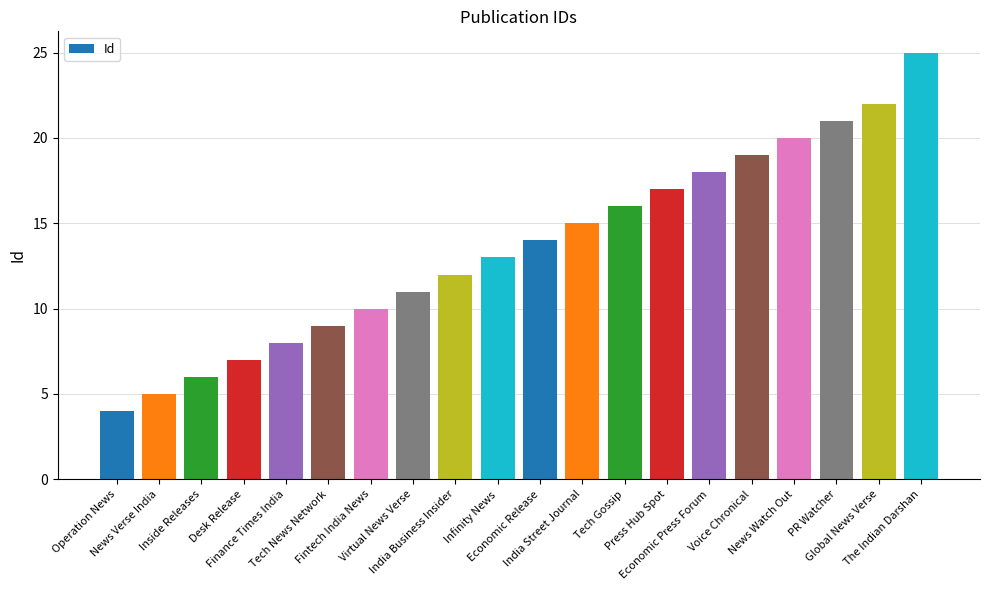

At which category does the chart reach its minimum across all series?

Operation News